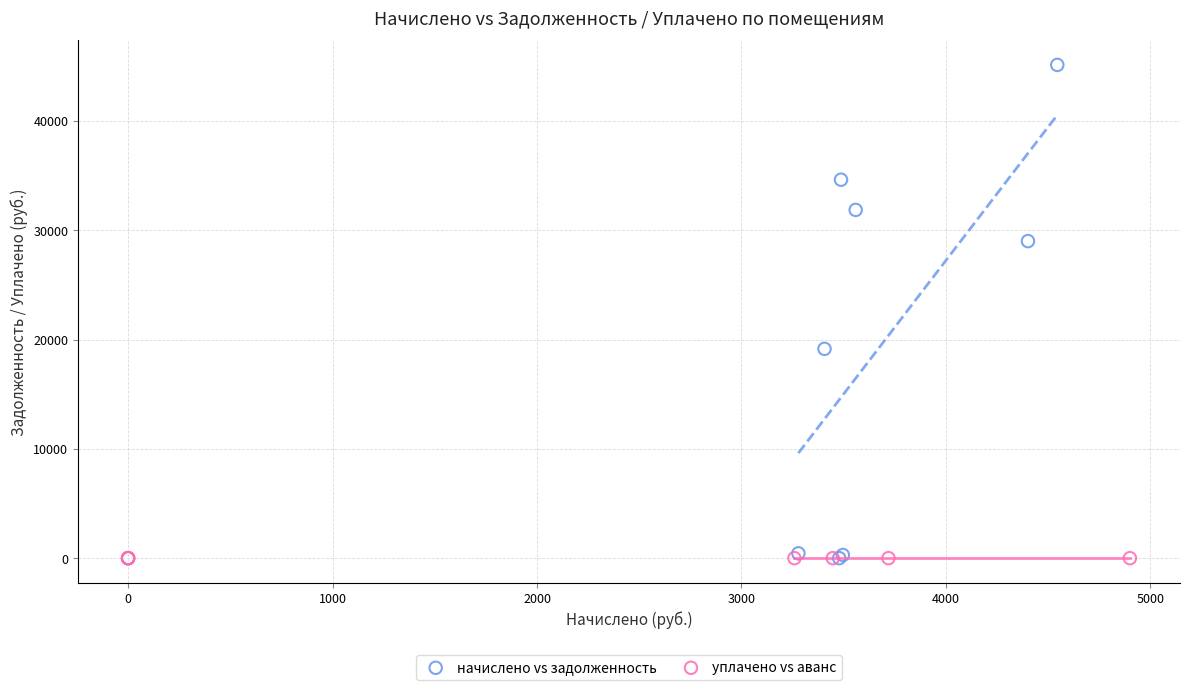

Which series contains the highest Y value?

начислено vs задолженность